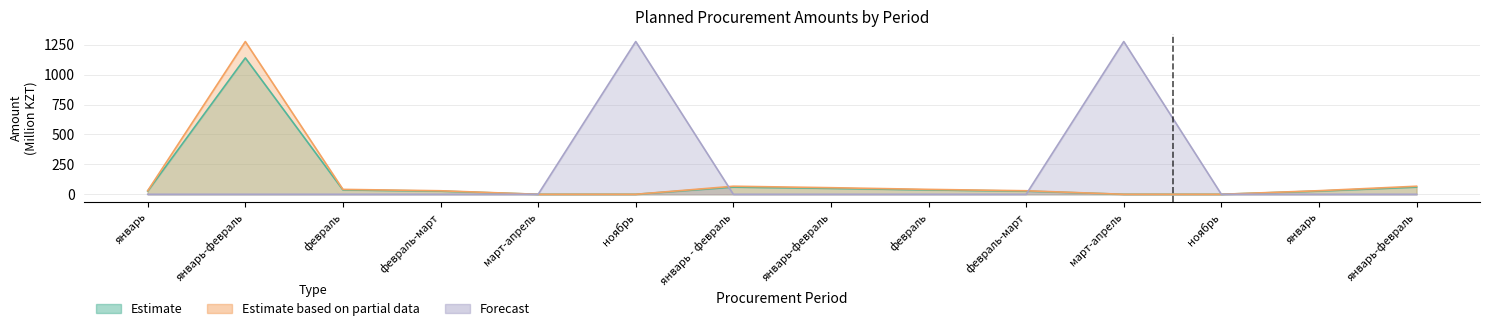

Which series has the largest range (max minus min)?

Estimate based on partial data